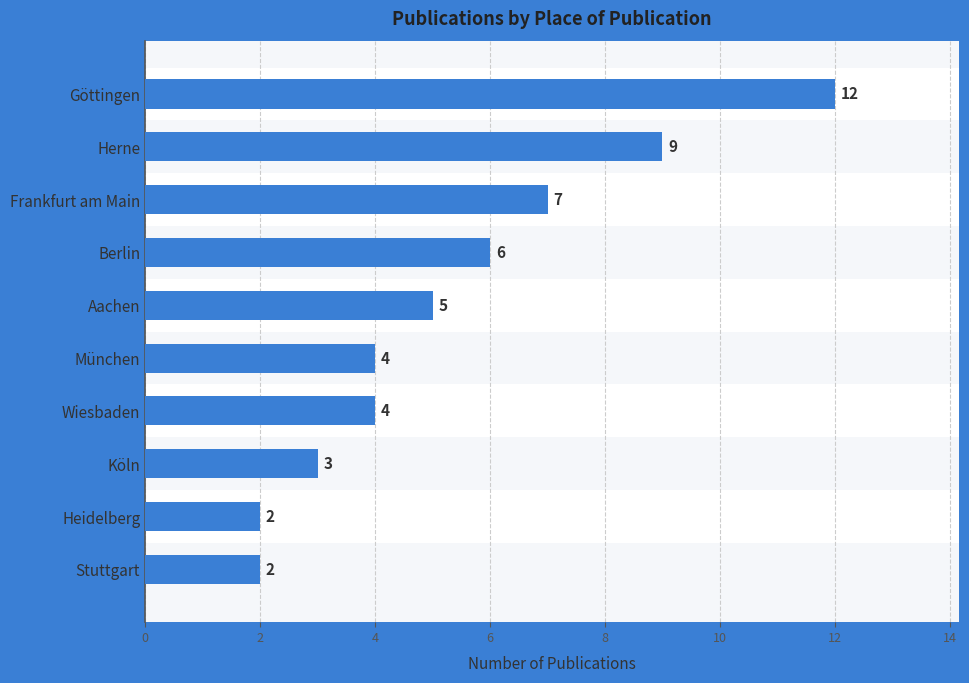

What is the difference between the maximum and minimum values?

10